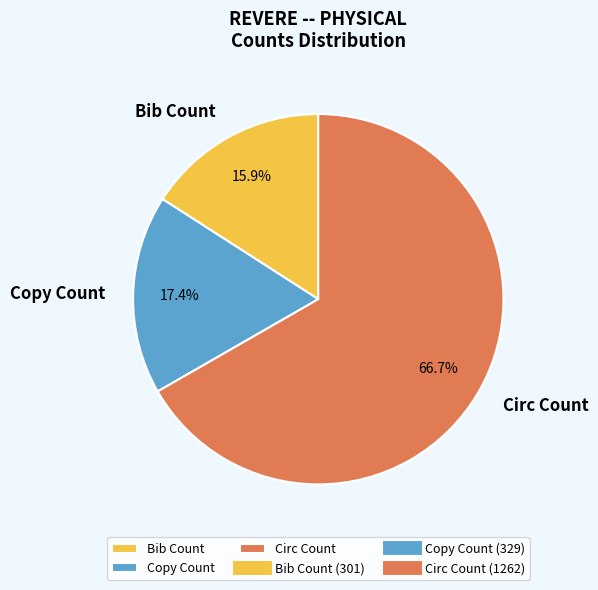

What percentage is the Circ Count slice, to the nearest percent?

67%